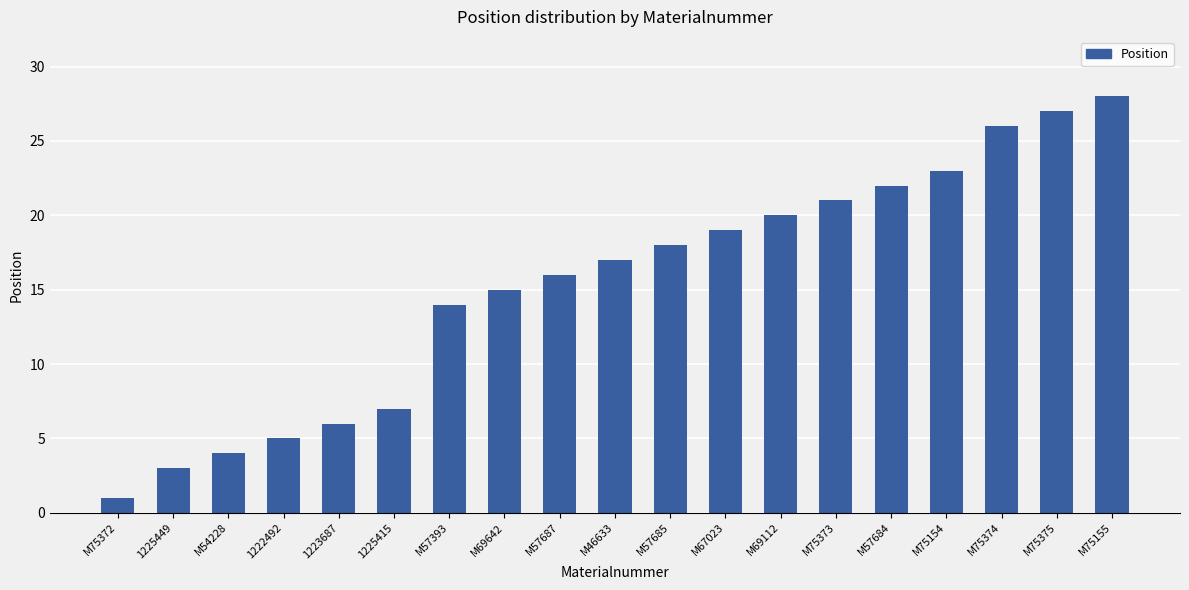

What position from the left is M54228?

3